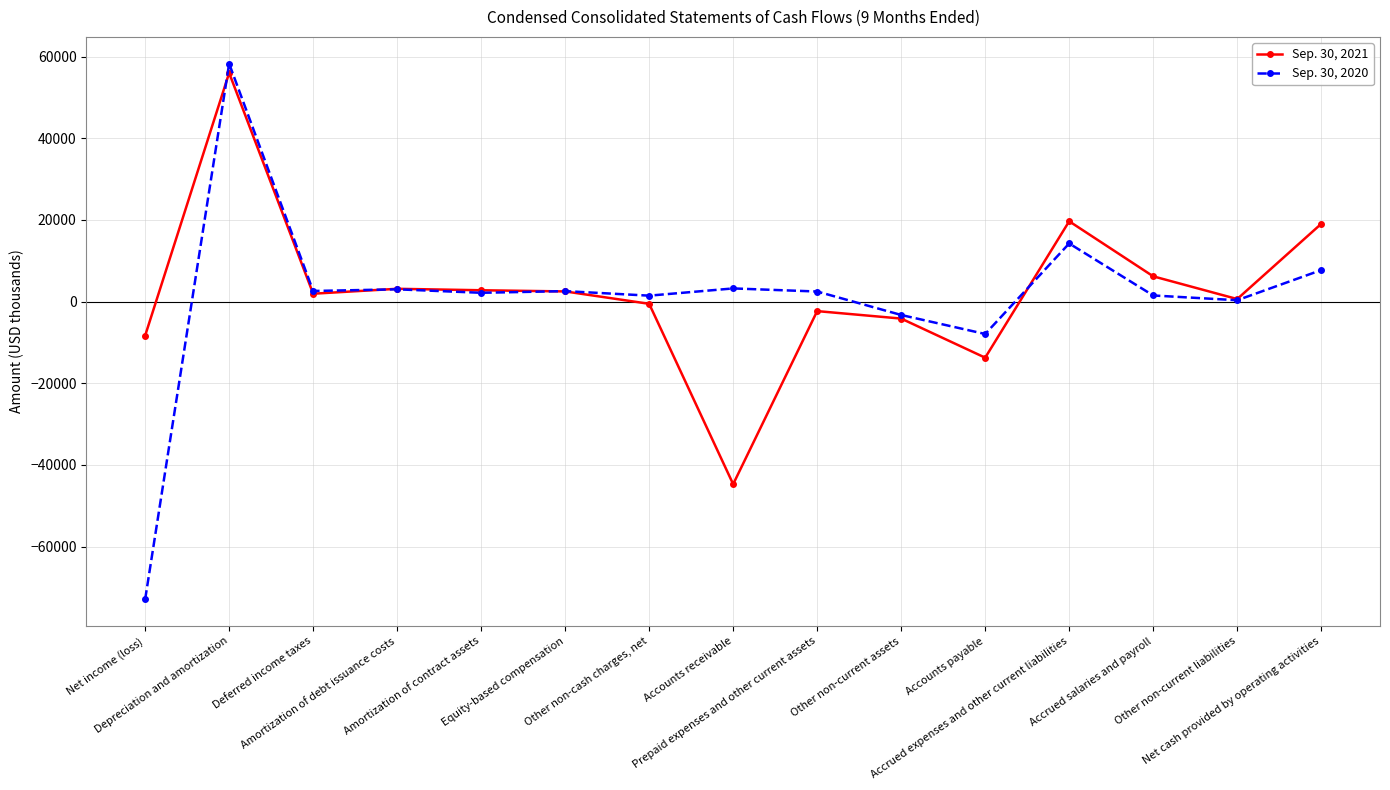

Between which two adjacent categories do Sep. 30, 2020 and Sep. 30, 2021 first intersect?

Net income (loss) and Depreciation and amortization